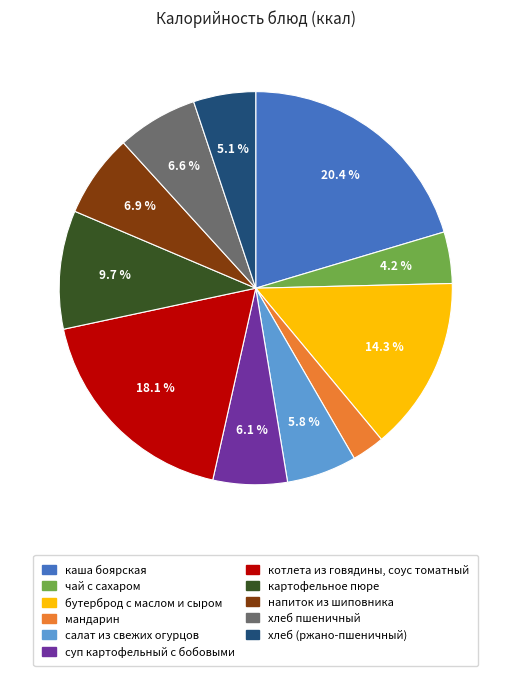

To the nearest percent, what percentage of the pie is чай с сахаром?

4%